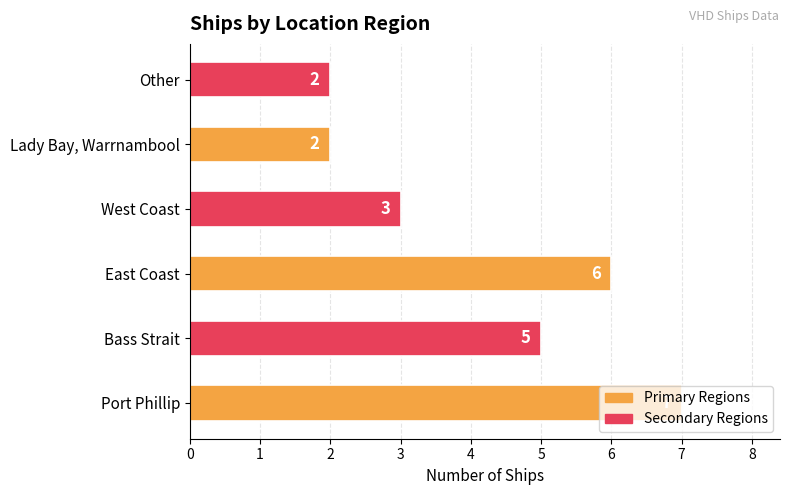

The value at West Coast is 3. True or false?

True